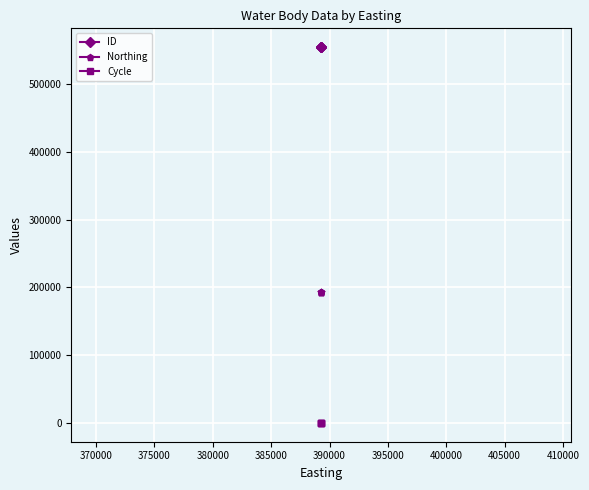

At how many categories does at least one series exceed 283530?

4